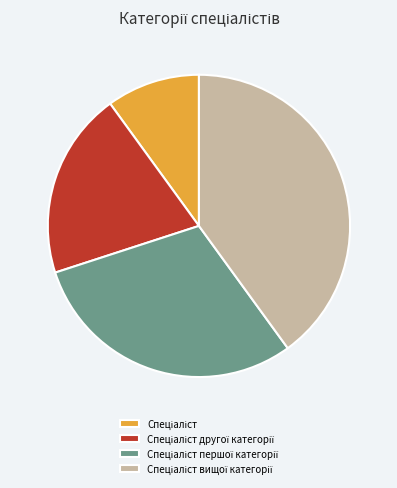

Does any single category account for the majority?

No